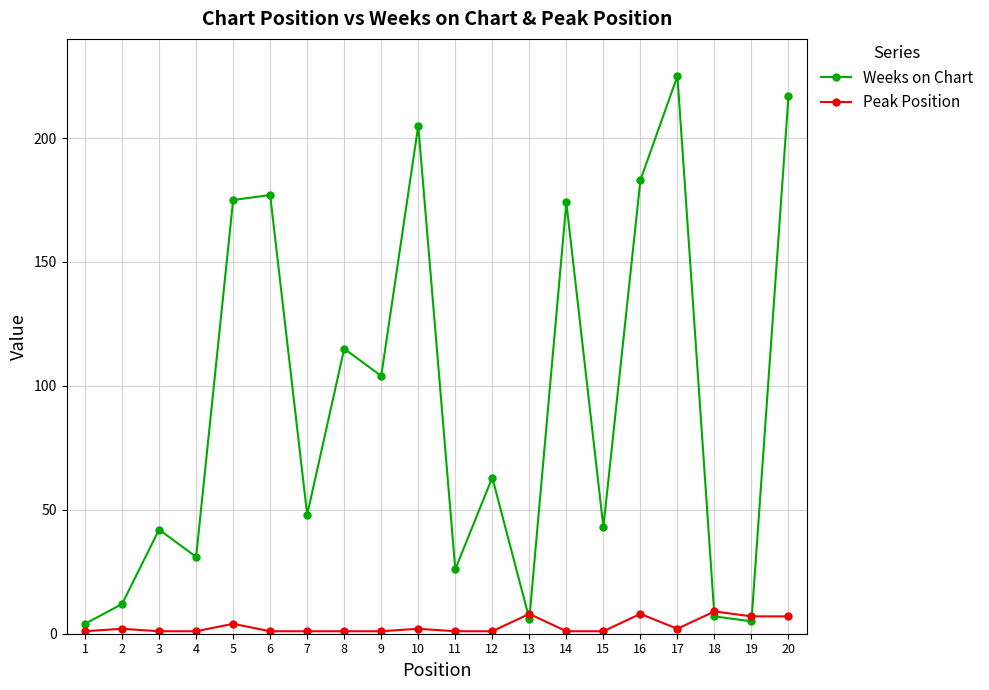

The value of Weeks on Chart at 12 is 89. True or false?

False